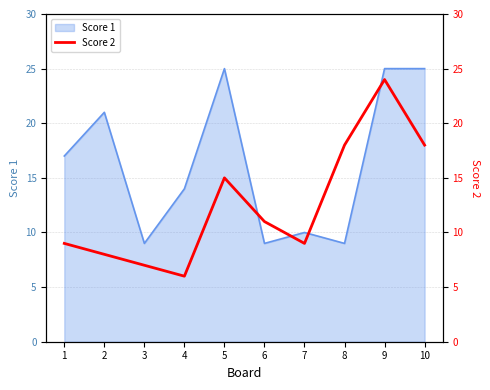

The value of Score 1 at 5 is 25. True or false?

True